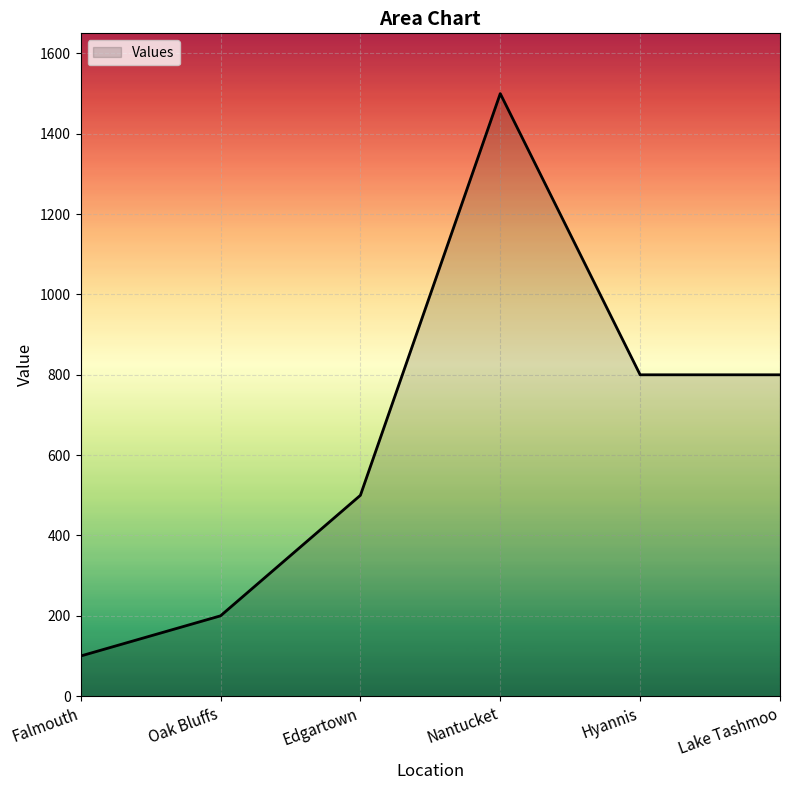

True or false: the data shows 800 at Hyannis.

True